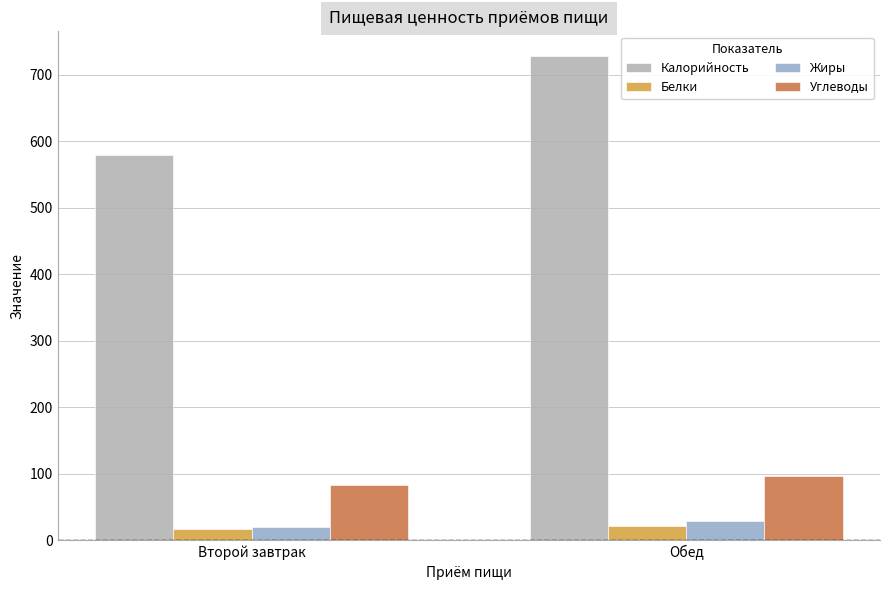

Which category has the lowest value in the Калорийность series?

Второй завтрак